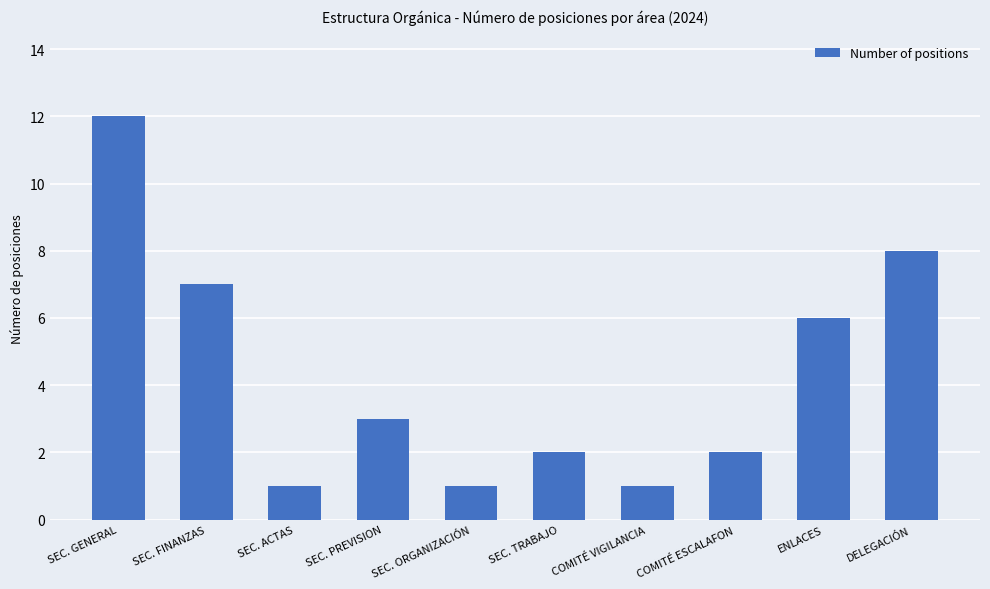

How many bars are there in total?

10